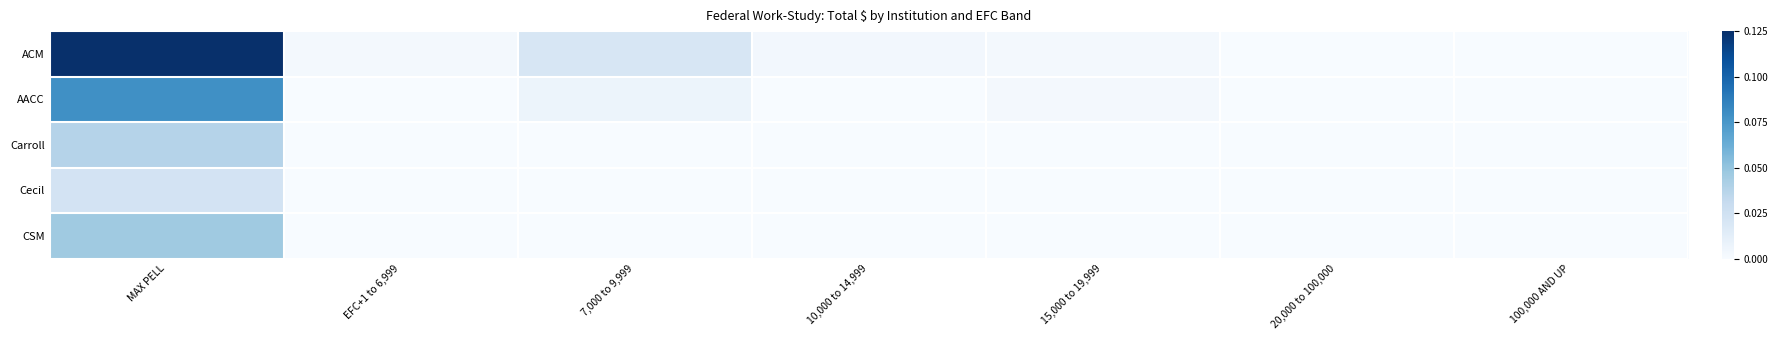

Reading right to left, what are all the values shown in this chart?

ACM: 100,000 AND UP=0.0	20,000 to 100,000=0.0	15,000 to 19,999=0.0	10,000 to 14,999=0.0	7,000 to 9,999=0.0	EFC+1 to 6,999=0.0	MAX PELL=0.1
AACC: 100,000 AND UP=0.0	20,000 to 100,000=0.0	15,000 to 19,999=0.0	10,000 to 14,999=0.0	7,000 to 9,999=0.0	EFC+1 to 6,999=0.0	MAX PELL=0.1
Carroll: 100,000 AND UP=0.0	20,000 to 100,000=0.0	15,000 to 19,999=0.0	10,000 to 14,999=0.0	7,000 to 9,999=0.0	EFC+1 to 6,999=0.0	MAX PELL=0.0
Cecil: 100,000 AND UP=0.0	20,000 to 100,000=0.0	15,000 to 19,999=0.0	10,000 to 14,999=0.0	7,000 to 9,999=0.0	EFC+1 to 6,999=0.0	MAX PELL=0.0
CSM: 100,000 AND UP=0.0	20,000 to 100,000=0.0	15,000 to 19,999=0.0	10,000 to 14,999=0.0	7,000 to 9,999=0.0	EFC+1 to 6,999=0.0	MAX PELL=0.0